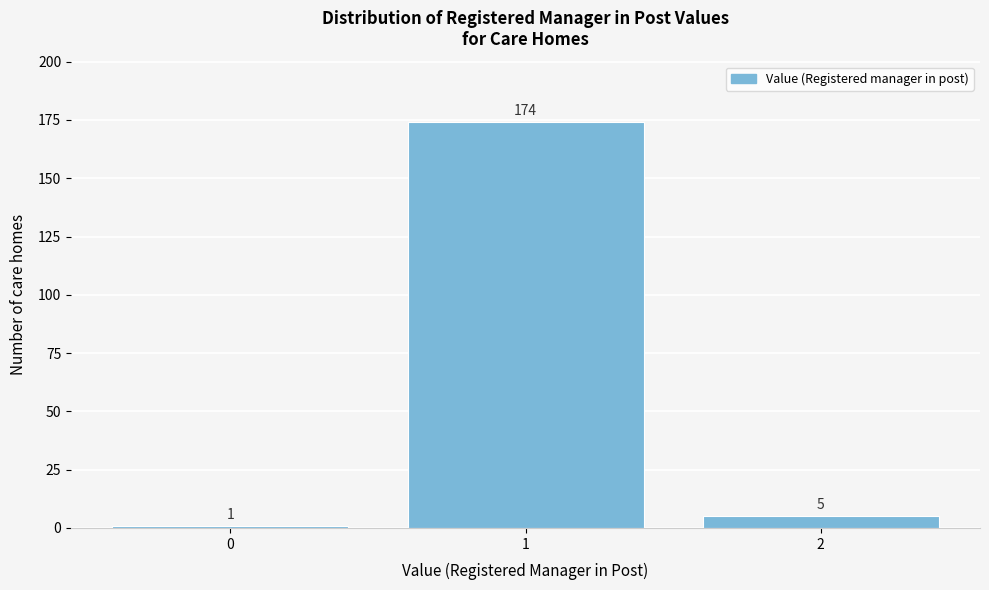

Reading left to right, what are all the values shown in this chart?

0=1	1=174	2=5